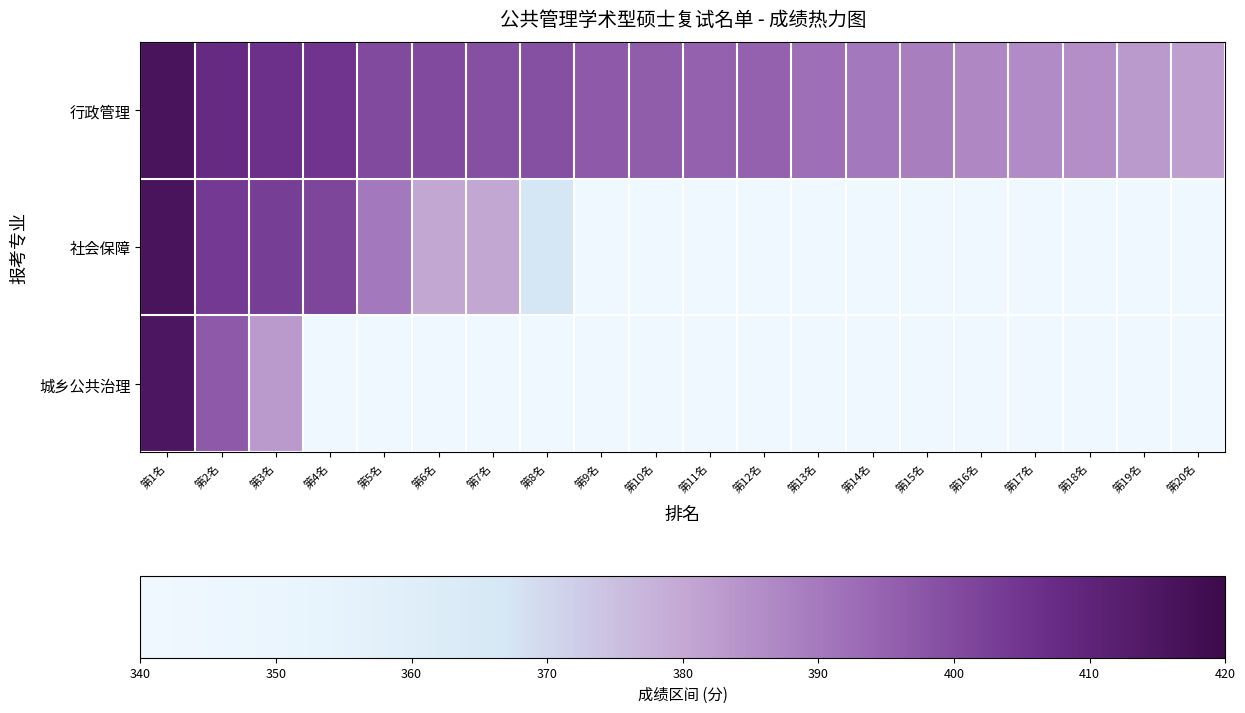

Rank the series by their maximum value, from highest to lowest.

行政管理, 社会保障, 城乡公共治理